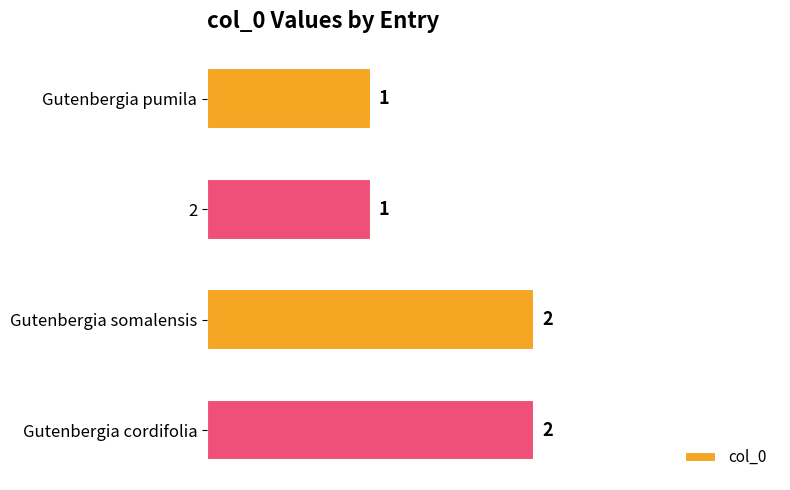

How many values are between 1 and 2?

4